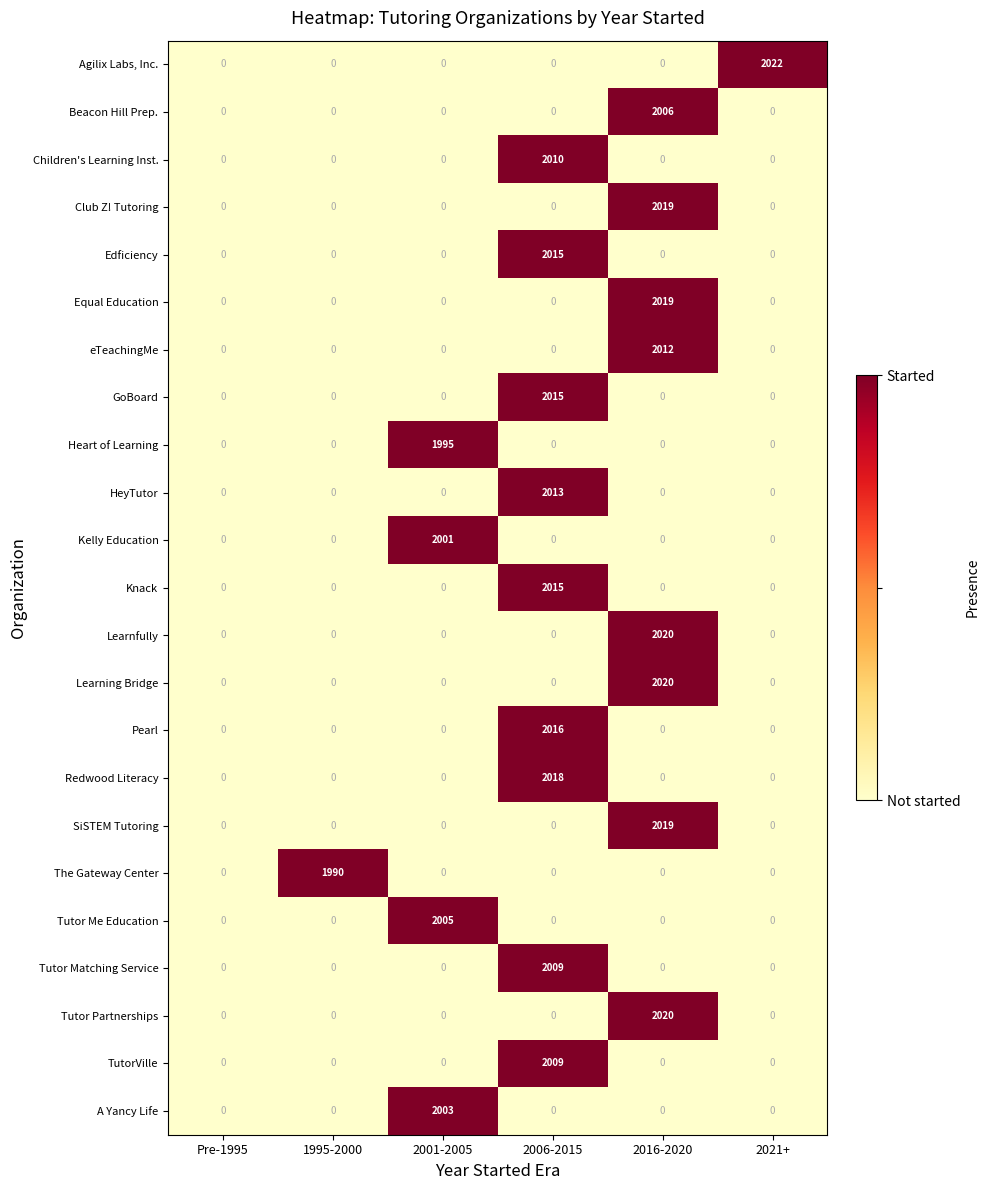

Is it true that Knack equals 0 at Pre-1995?

True